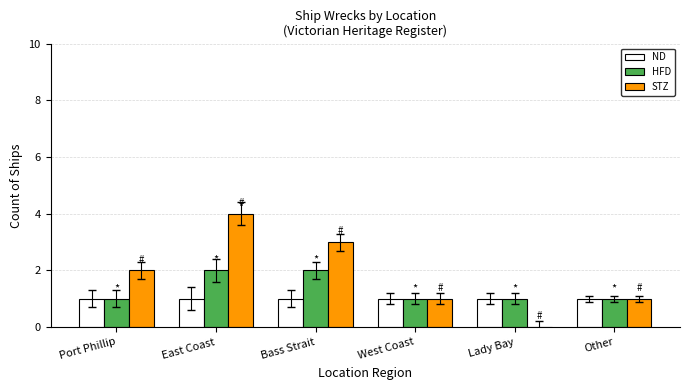

True or false: STZ has a value of 4 at East Coast.

True